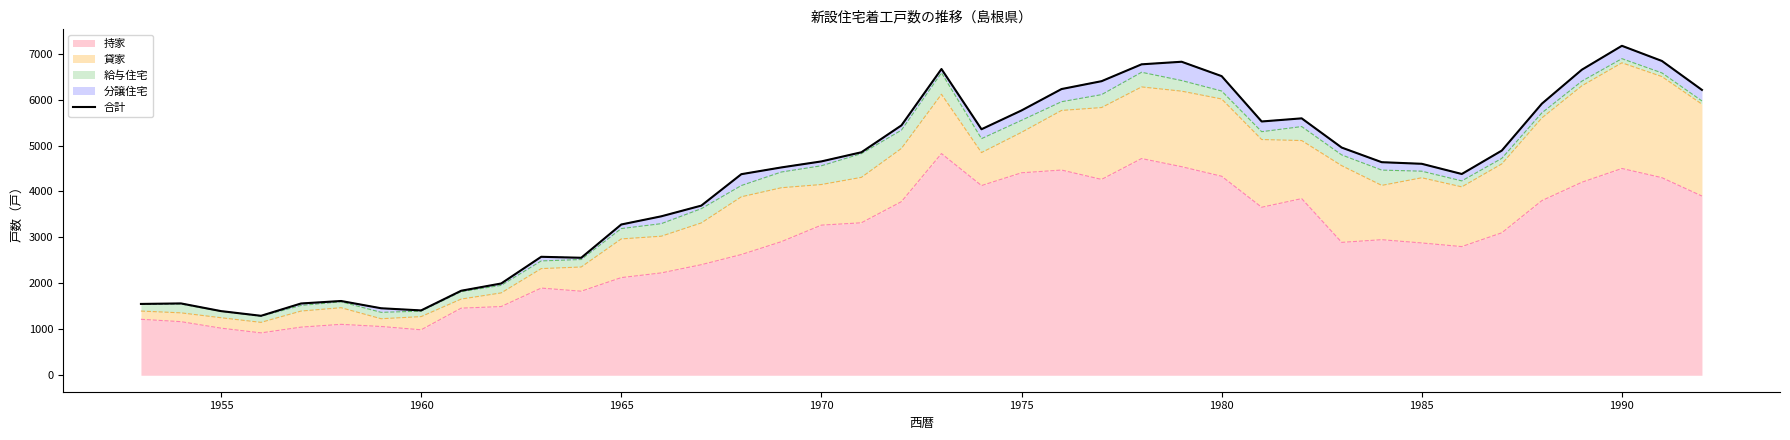

What is the smallest value displayed?

1294